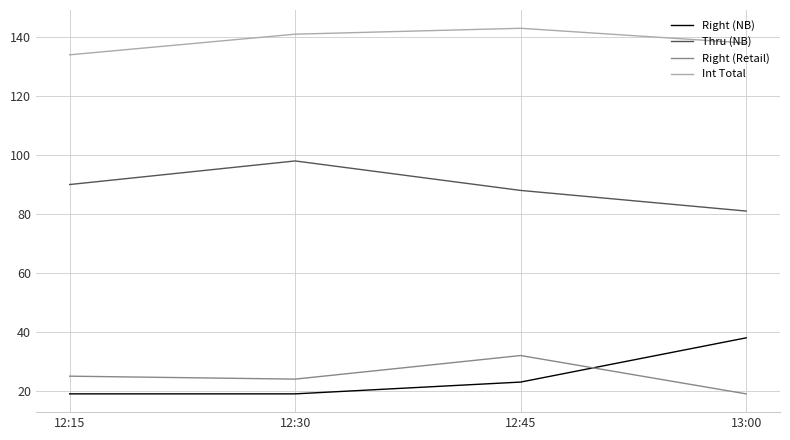

True or false: Int Total and Right (NB) cross at least once.

False